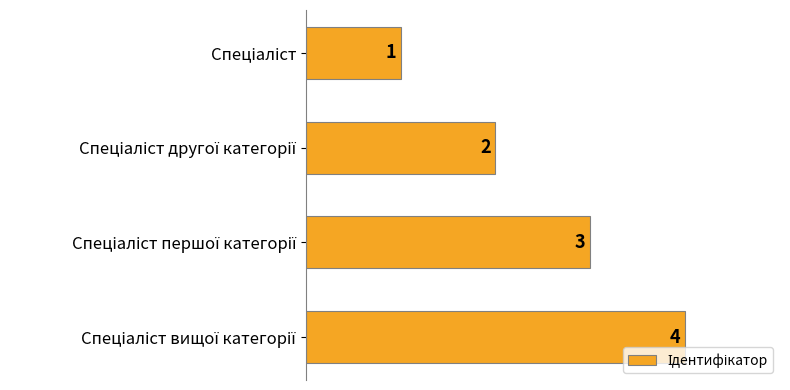

What is the greatest value displayed?

4